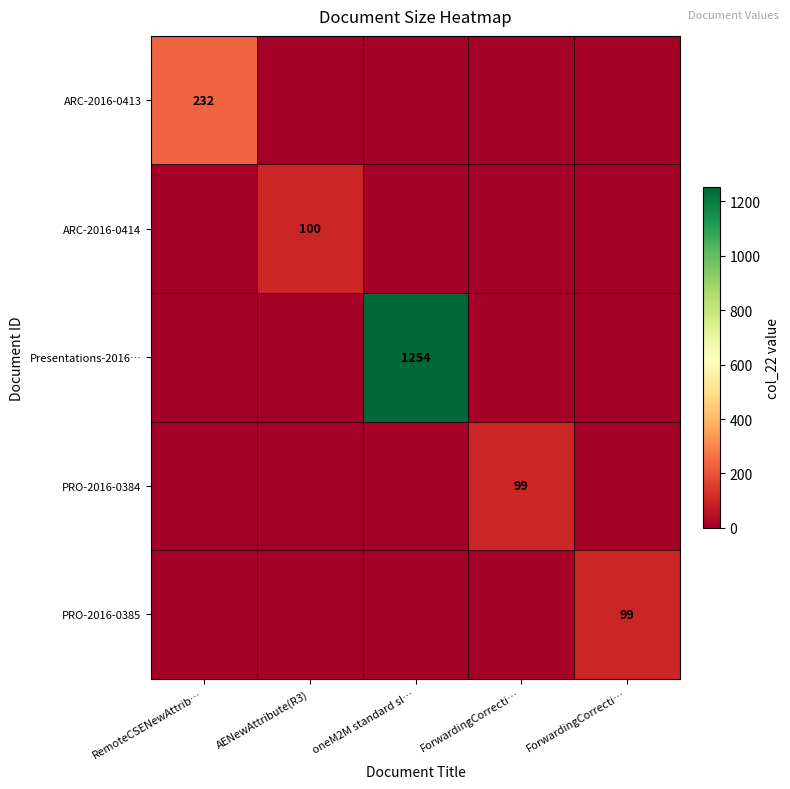

What is the total value across all series at ForwardingCorrecti…?

99